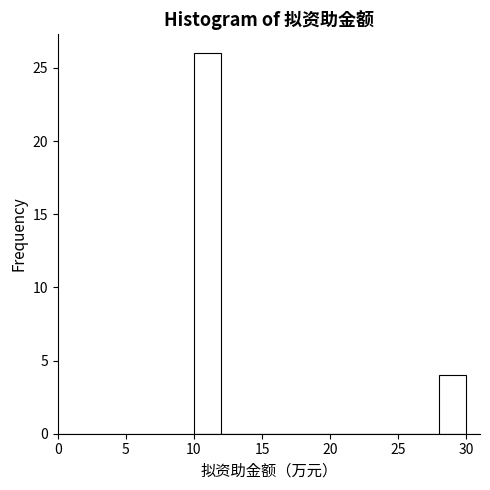

Reading left to right, list every bar in this chart as the range it spans on the x-axis followed by its height. The values are not printed on the chart, so give them approximately, as read against the axis.

10 to 12: 26
12 to 14: 0
14 to 16: 0
16 to 18: 0
18 to 20: 0
20 to 22: 0
22 to 24: 0
24 to 26: 0
26 to 28: 0
28 to 30: 4